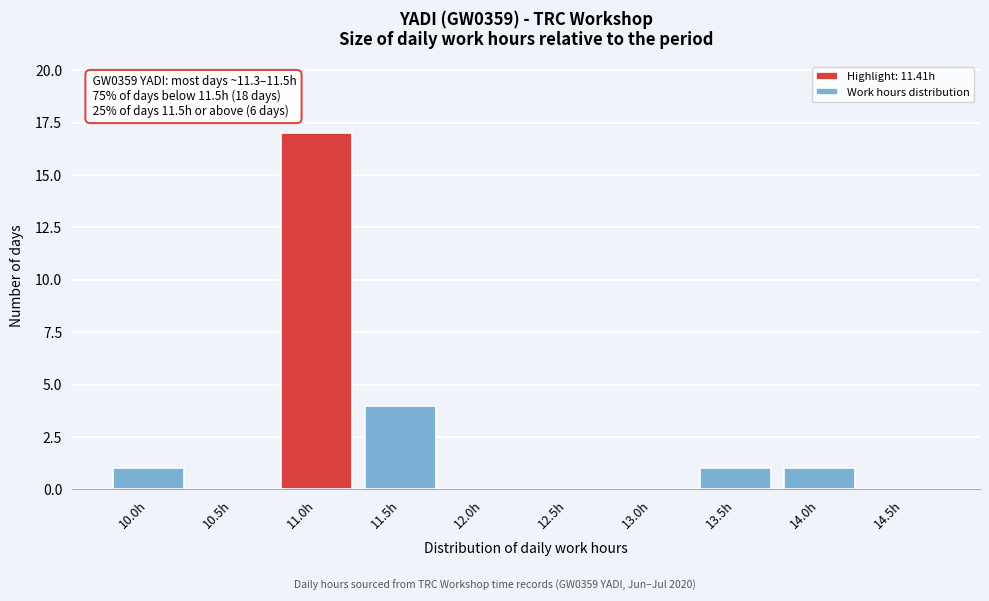

Reading left to right, what are all the values shown in this chart?

10.0h=1	10.5h=0	11.0h=17	11.5h=4	12.0h=0	12.5h=0	13.0h=0	13.5h=1	14.0h=1	14.5h=0